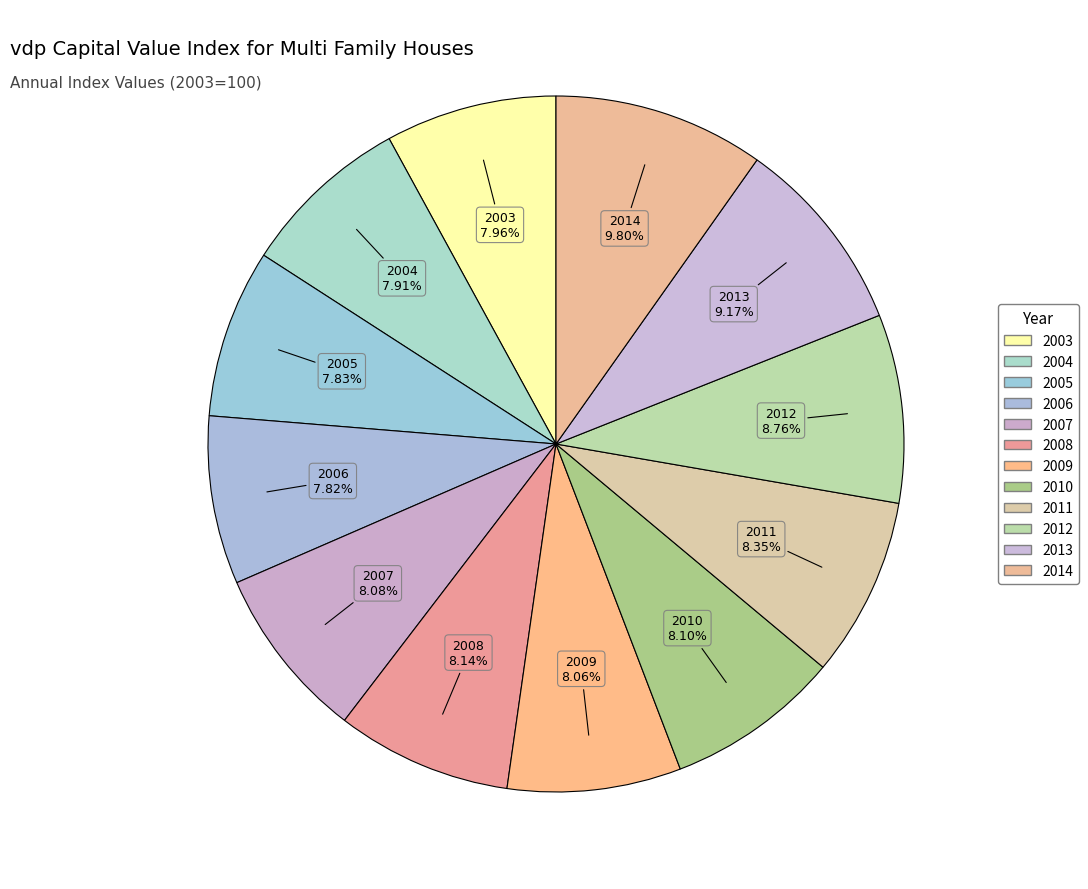

Do 2006 and 2009 together represent more than half of the pie?

No